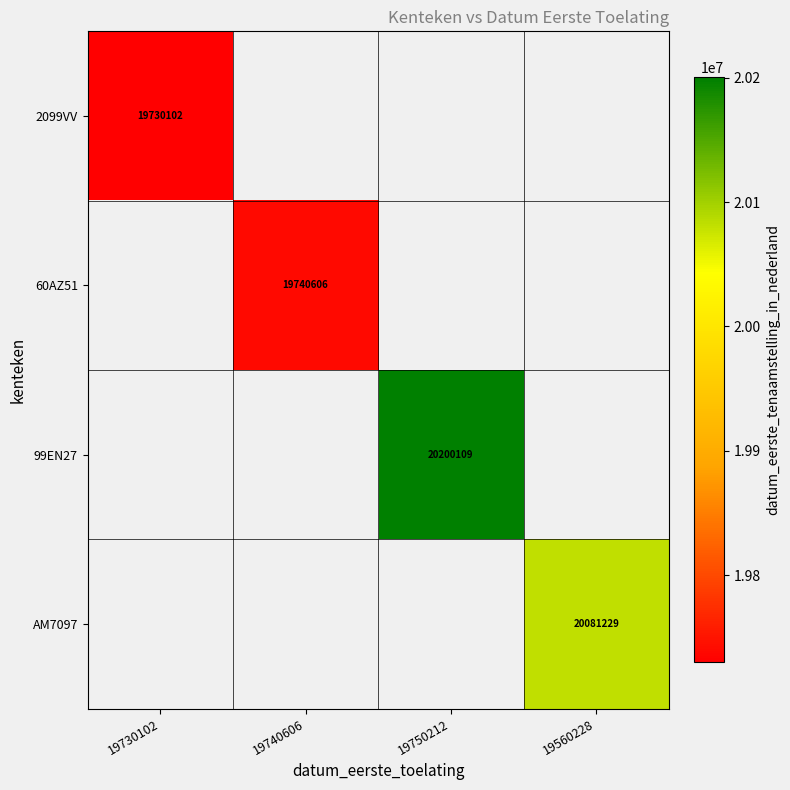

The value of 60AZ51 at 19740606 is 8055833. True or false?

False